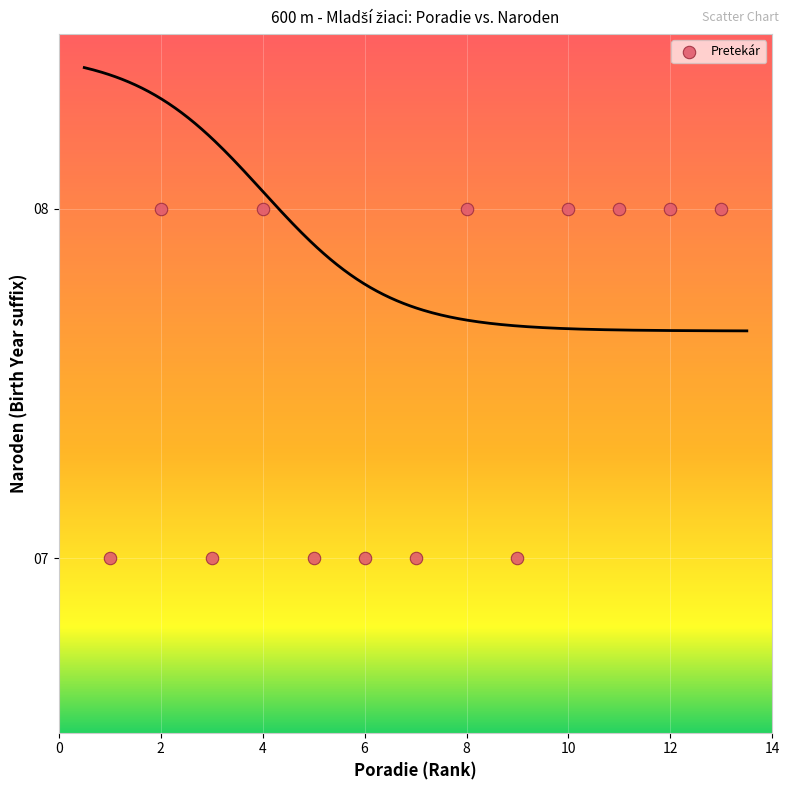

What is the range of X values (max minus min)?

12